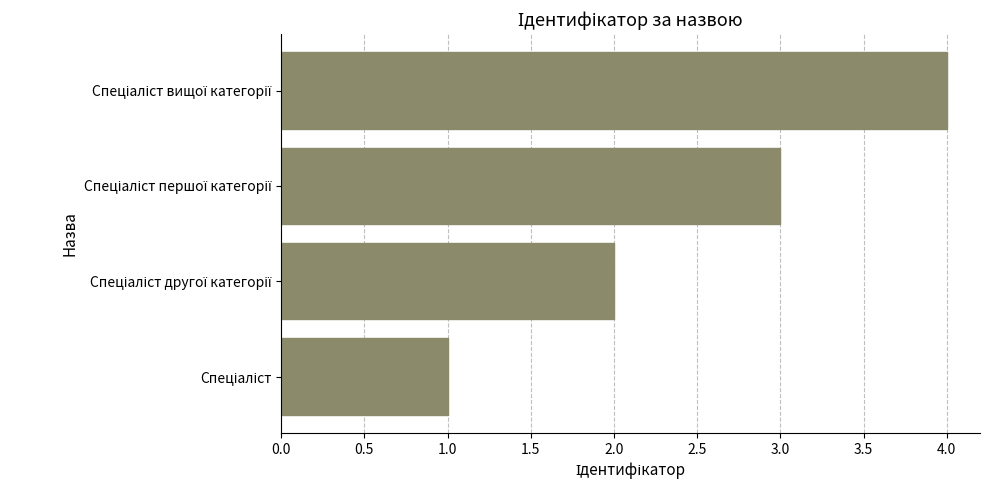

What is the maximum value shown in the chart?

4